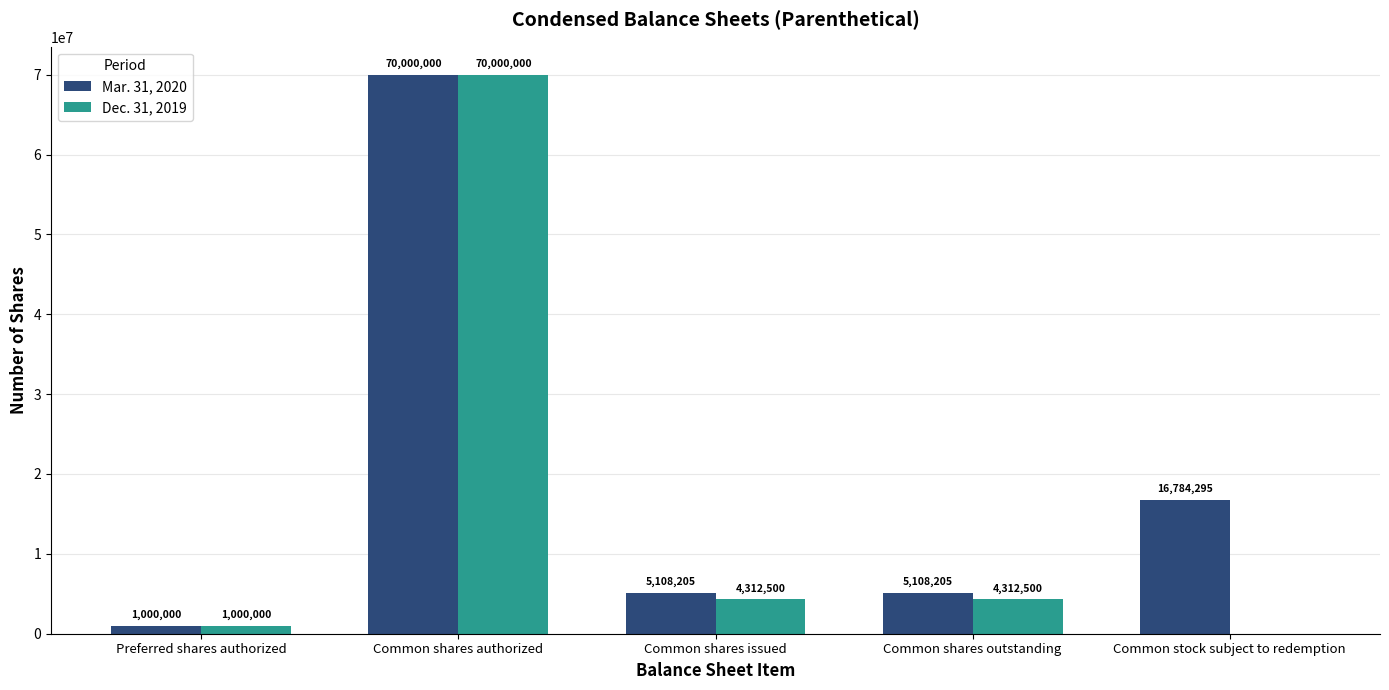

Which label corresponds to the largest value in the chart?

Common shares authorized